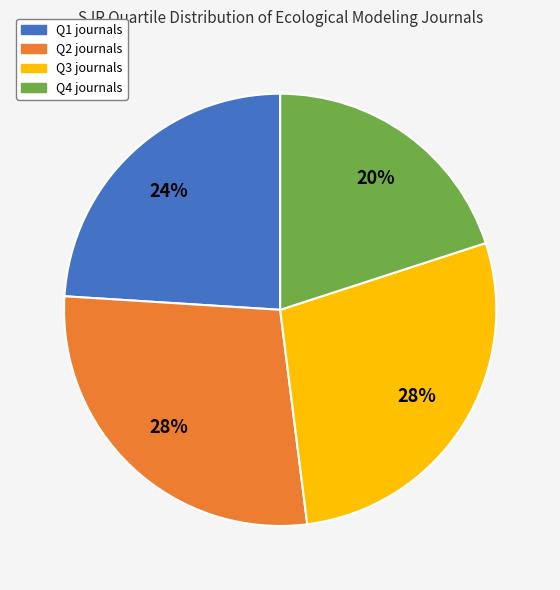

What is the smallest slice in the pie chart?

Q4